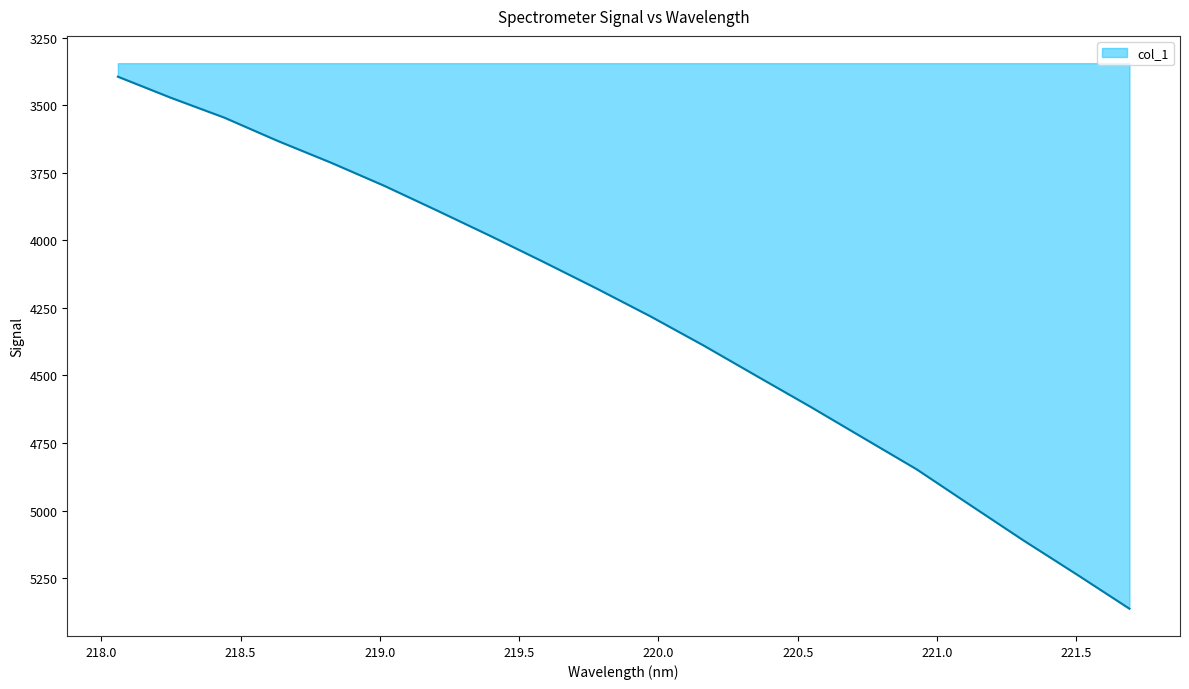

True or false: there are more than 0 points higher than both neighbors.

False